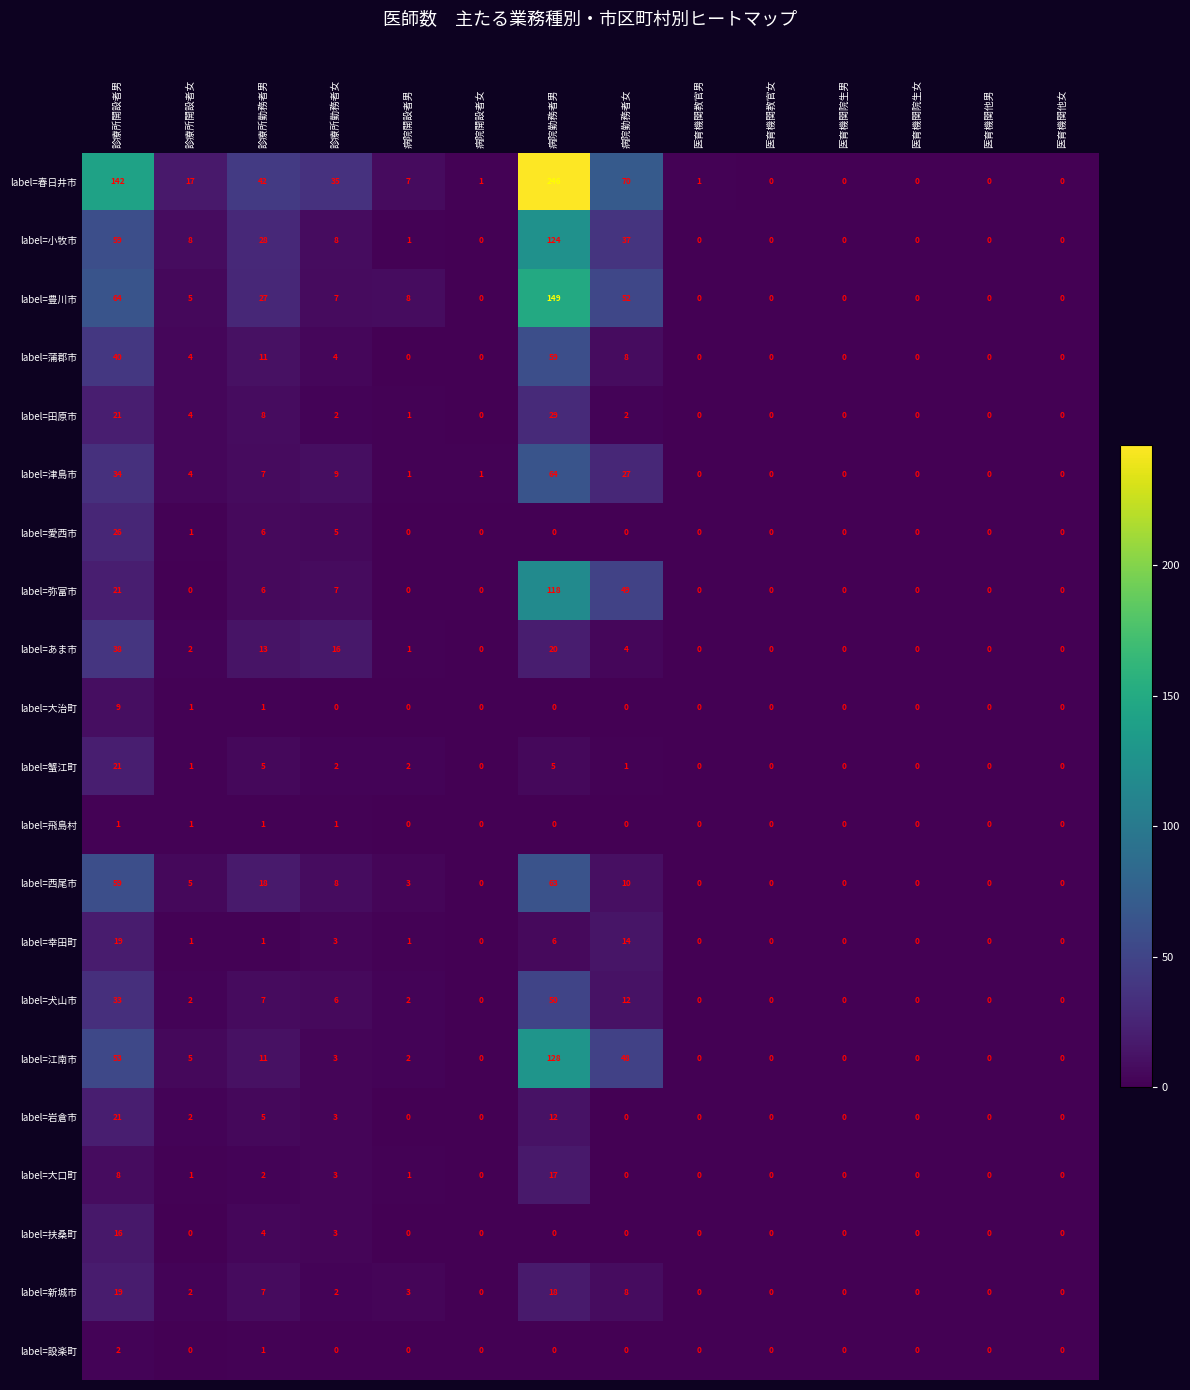

At which category does the chart reach its peak across all series?

病院勤務者男